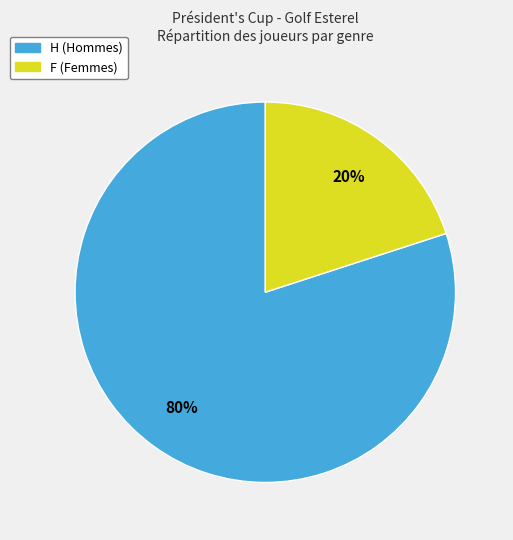

Is it true that F is 8% of the pie?

False